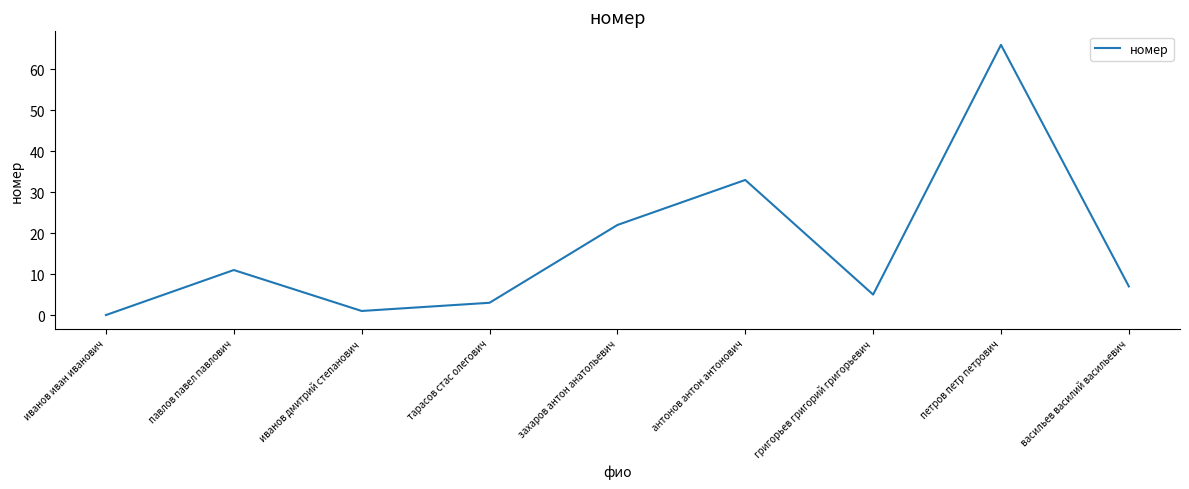

List the labels in order of value, smallest first.

иванов иван иванович, иванов дмитрий степанович, тарасов стас олегович, григорьев григорий григорьевич, васильев василий васильевич, павлов павел павлович, захаров антон анатольевич, антонов антон антонович, петров петр петрович